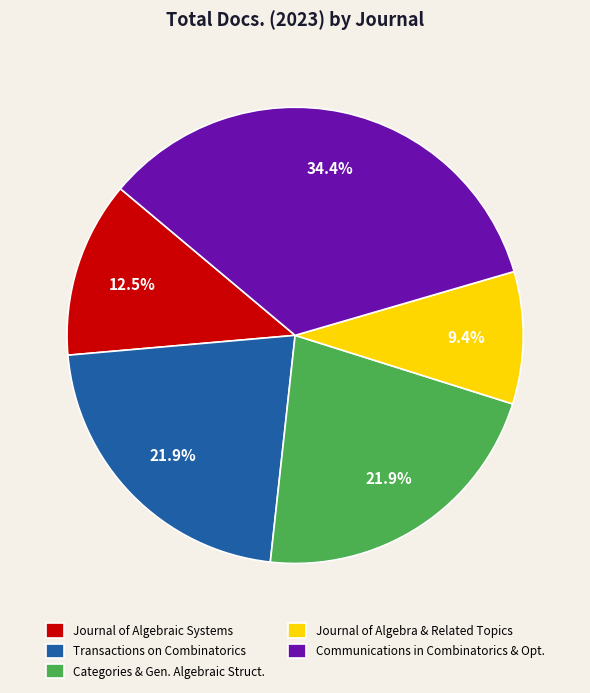

Which category has the smallest portion of the pie?

Journal of Algebra & Related Topics